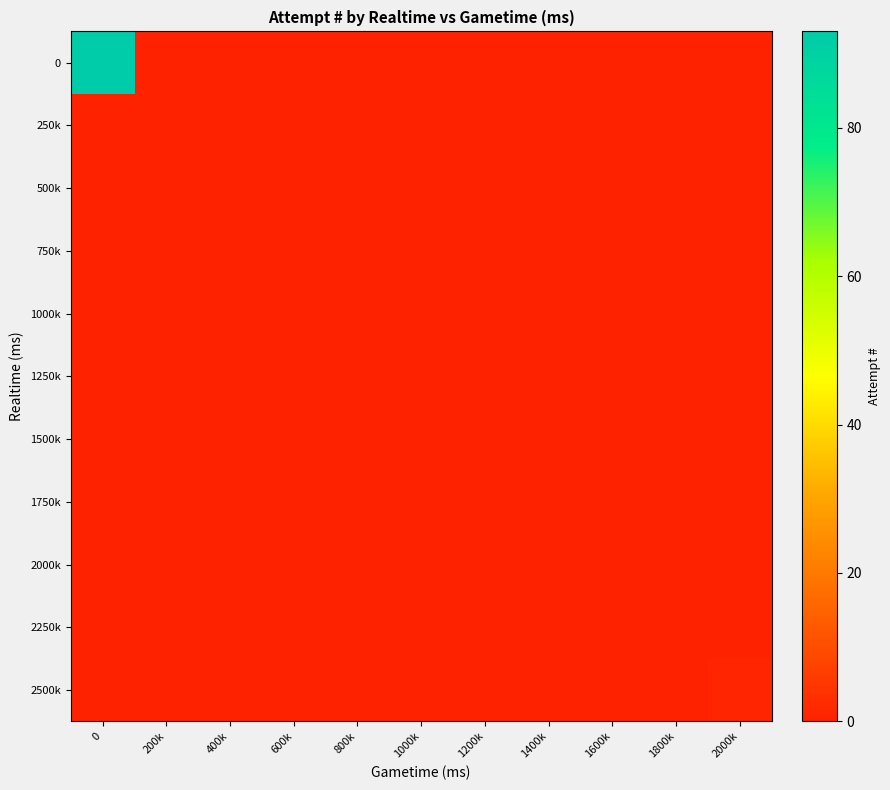

Reading left to right, what are all the values shown in this chart?

0: 0=93	200k=0	400k=0	600k=0	800k=0	1000k=0	1200k=0	1400k=0	1600k=0	1800k=0	2000k=0
250k: 0=0	200k=0	400k=0	600k=0	800k=0	1000k=0	1200k=0	1400k=0	1600k=0	1800k=0	2000k=0
500k: 0=0	200k=0	400k=0	600k=0	800k=0	1000k=0	1200k=0	1400k=0	1600k=0	1800k=0	2000k=0
750k: 0=0	200k=0	400k=0	600k=0	800k=0	1000k=0	1200k=0	1400k=0	1600k=0	1800k=0	2000k=0
1000k: 0=0	200k=0	400k=0	600k=0	800k=0	1000k=0	1200k=0	1400k=0	1600k=0	1800k=0	2000k=0
1250k: 0=0	200k=0	400k=0	600k=0	800k=0	1000k=0	1200k=0	1400k=0	1600k=0	1800k=0	2000k=0
1500k: 0=0	200k=0	400k=0	600k=0	800k=0	1000k=0	1200k=0	1400k=0	1600k=0	1800k=0	2000k=0
1750k: 0=0	200k=0	400k=0	600k=0	800k=0	1000k=0	1200k=0	1400k=0	1600k=0	1800k=0	2000k=0
2000k: 0=0	200k=0	400k=0	600k=0	800k=0	1000k=0	1200k=0	1400k=0	1600k=0	1800k=0	2000k=0
2250k: 0=0	200k=0	400k=0	600k=0	800k=0	1000k=0	1200k=0	1400k=0	1600k=0	1800k=0	2000k=0
2500k: 0=0	200k=0	400k=0	600k=0	800k=0	1000k=0	1200k=0	1400k=0	1600k=0	1800k=0	2000k=1